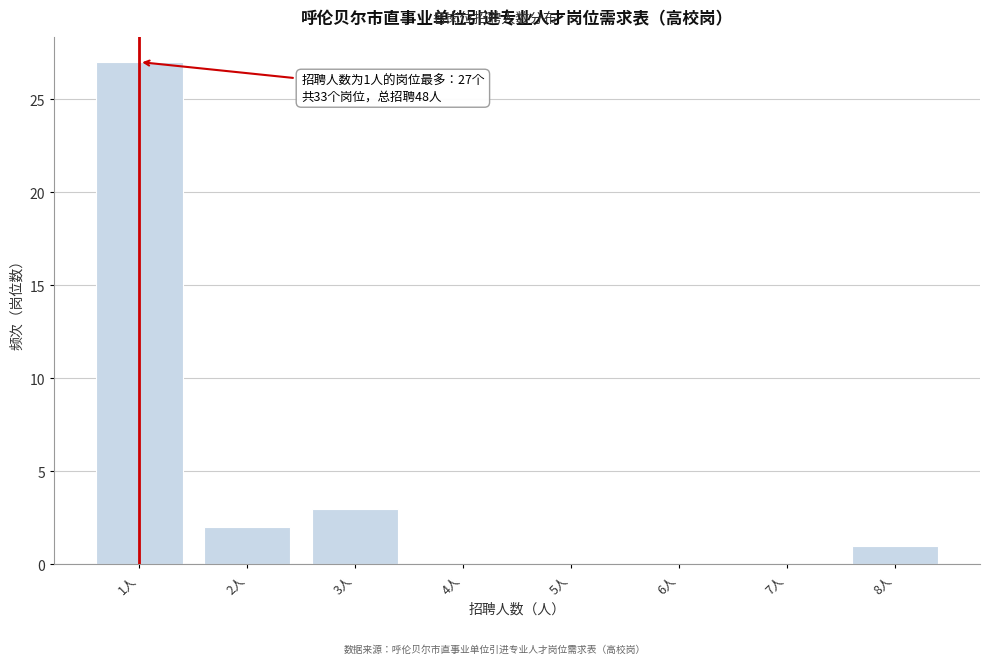

Reading left to right, transcribe all the data shown in this chart.

1人=27	2人=2	3人=3	4人=0	5人=0	6人=0	7人=0	8人=1